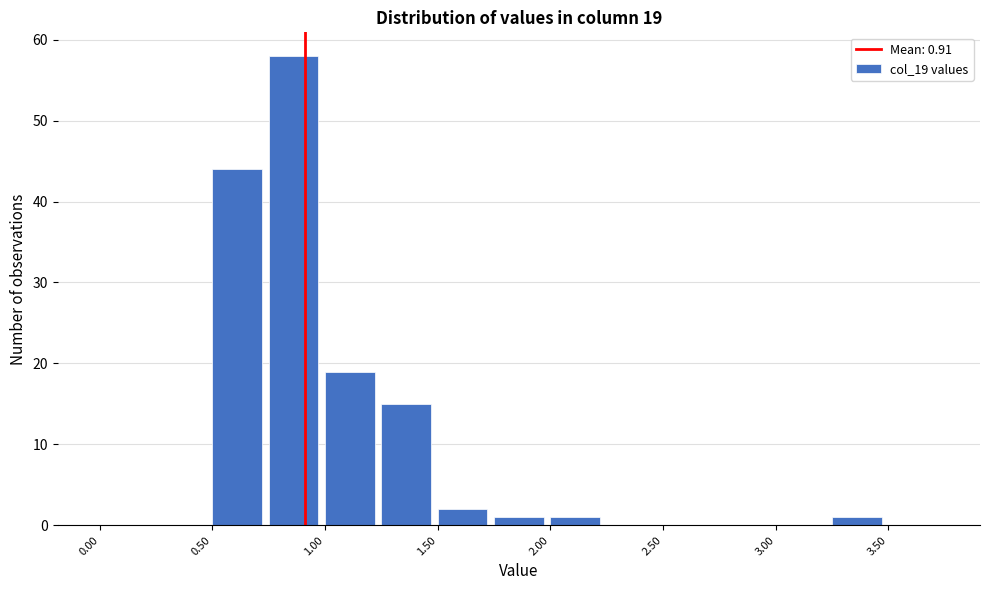

Which range on the x-axis has the tallest bar?

0.75 to 1.00